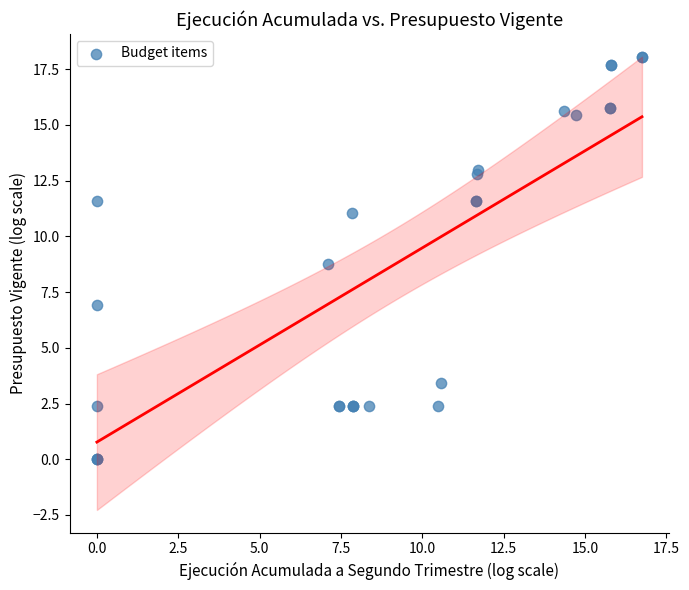

What Y value in the scatter plot is closest to 9?

8.8